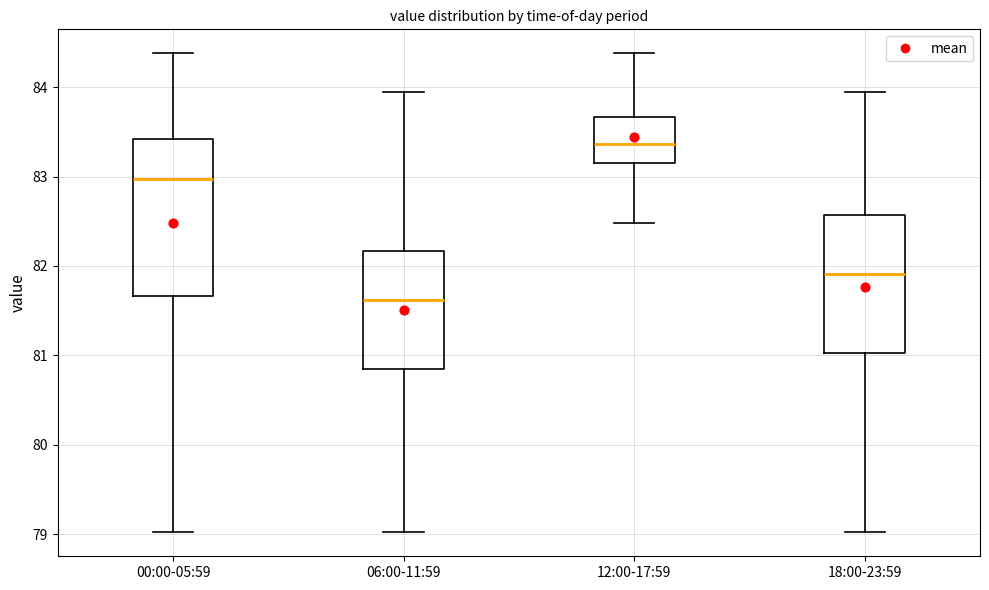

Where does the upper whisker of the box for 06:00-11:59 end on the y-axis? The values are not printed on the chart, so give them approximately, as read against the axis.

84.0